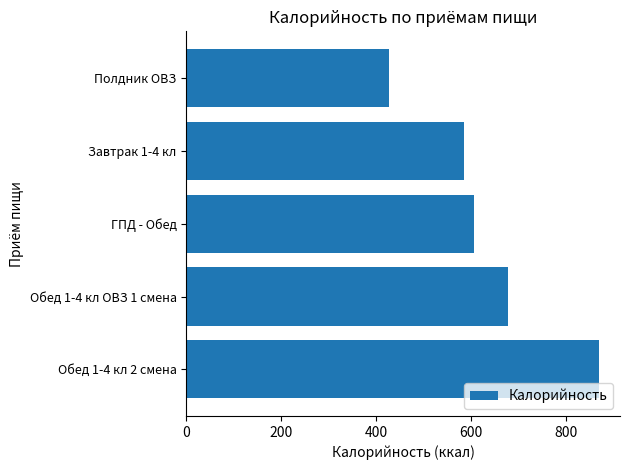

At which category does the chart reach its minimum across all series?

Полдник ОВЗ